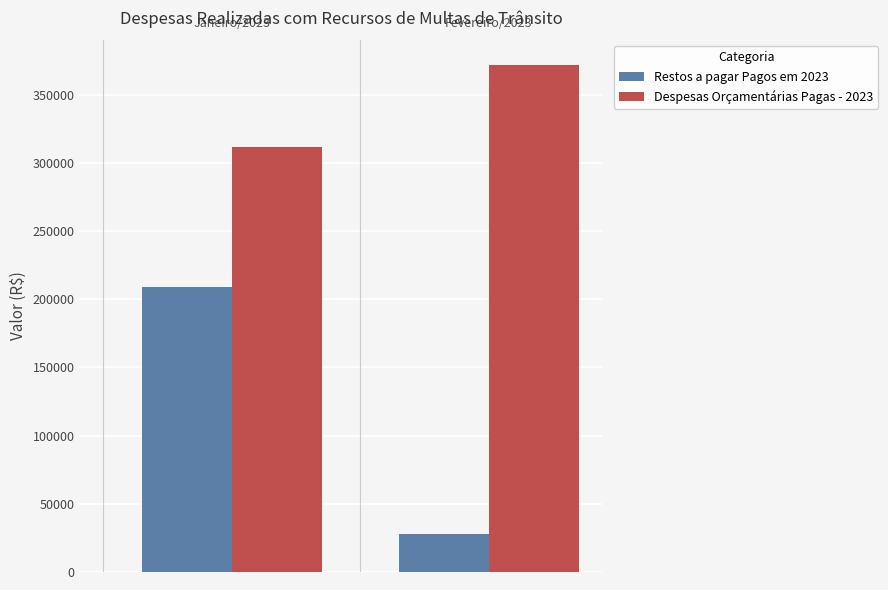

What is the maximum value for Restos a pagar Pagos em 2023?

209254.9